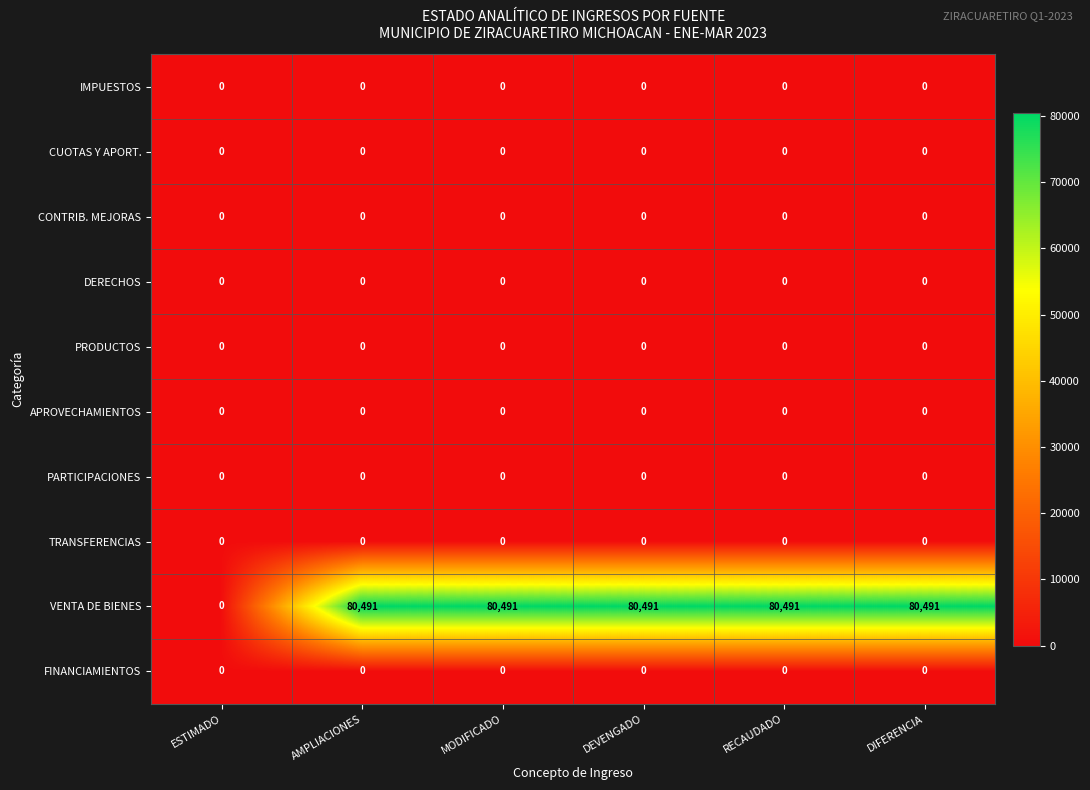

What is the greatest value displayed?

80491